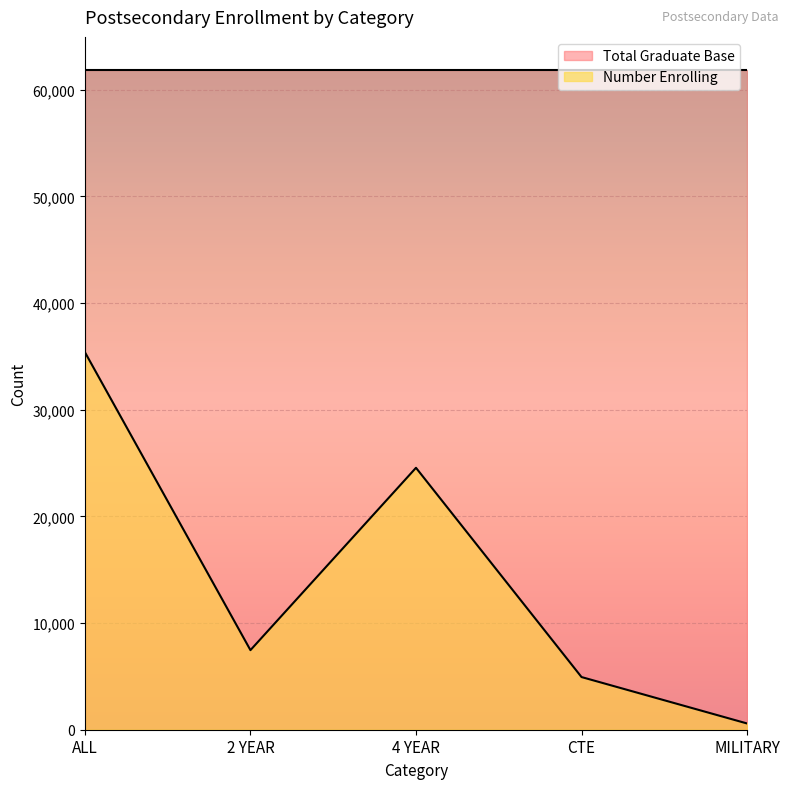

What is the label of the 1st point from the left?

ALL